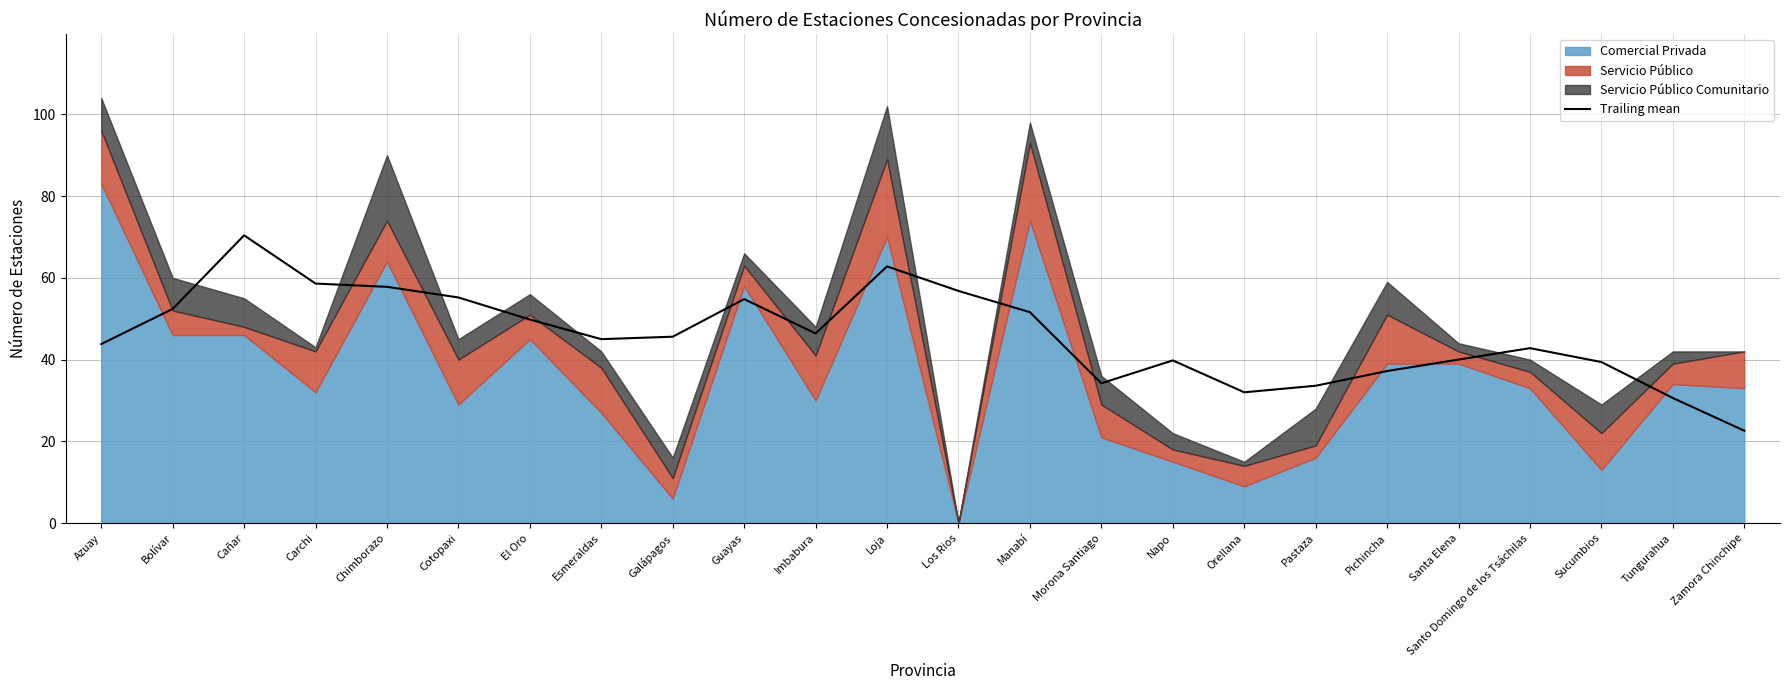

What is the maximum value for Trailing mean?

70.4